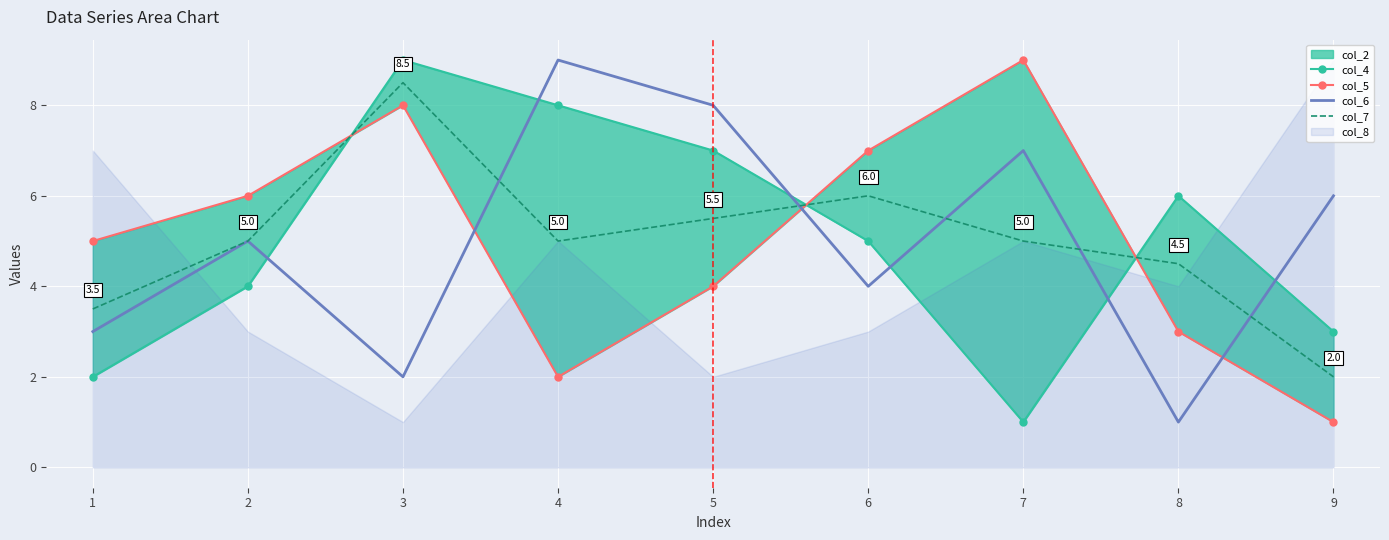

List the labels in order of col_6 value, smallest first.

8, 3, 1, 6, 2, 9, 7, 5, 4